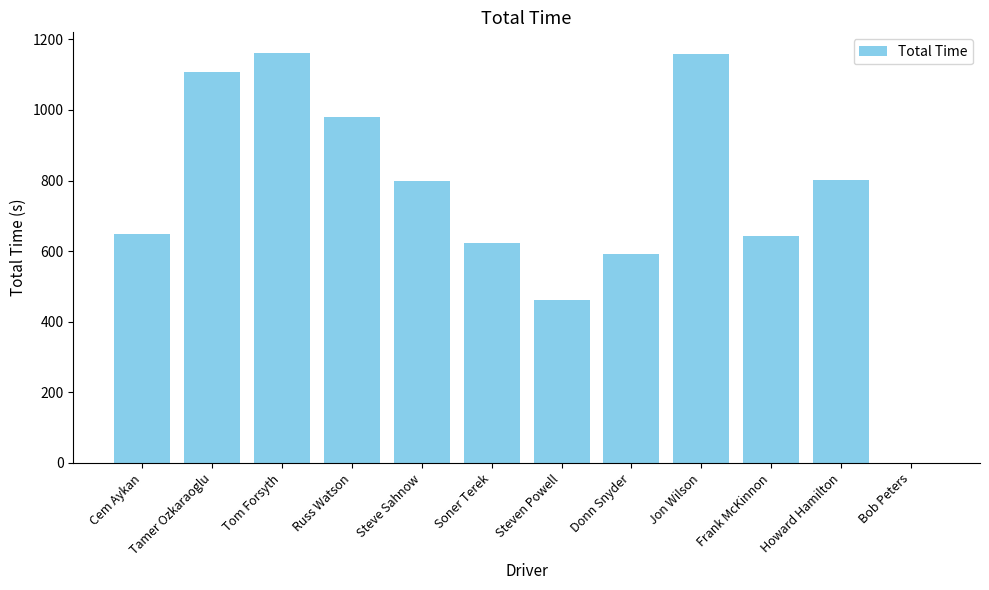

The chart shows a value of 0.0 at Bob Peters. True or false?

True